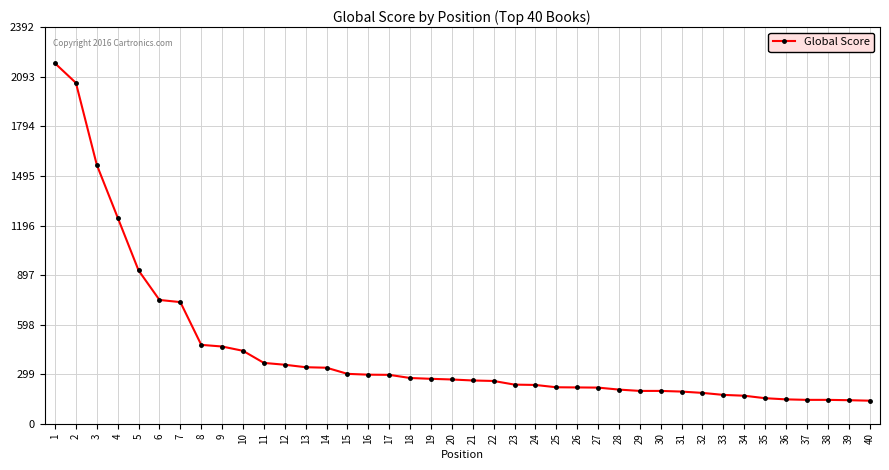

What is the smallest value displayed?

139